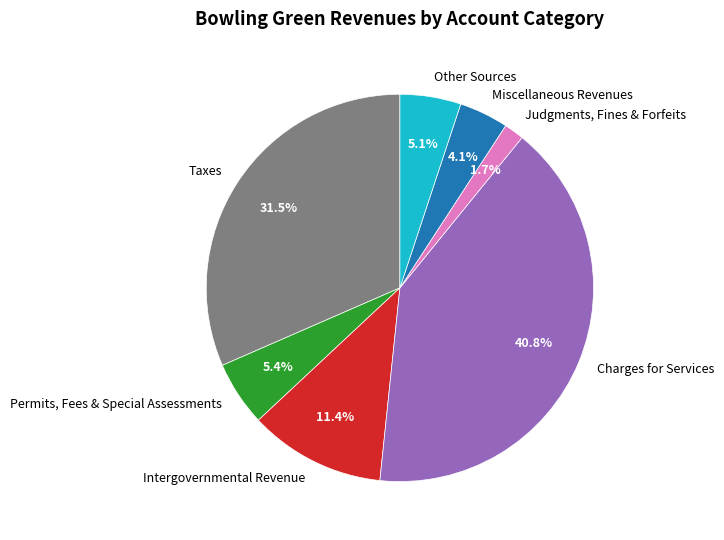

What is the total percentage of Miscellaneous Revenues and Permits, Fees & Special Assessments?

9.5%